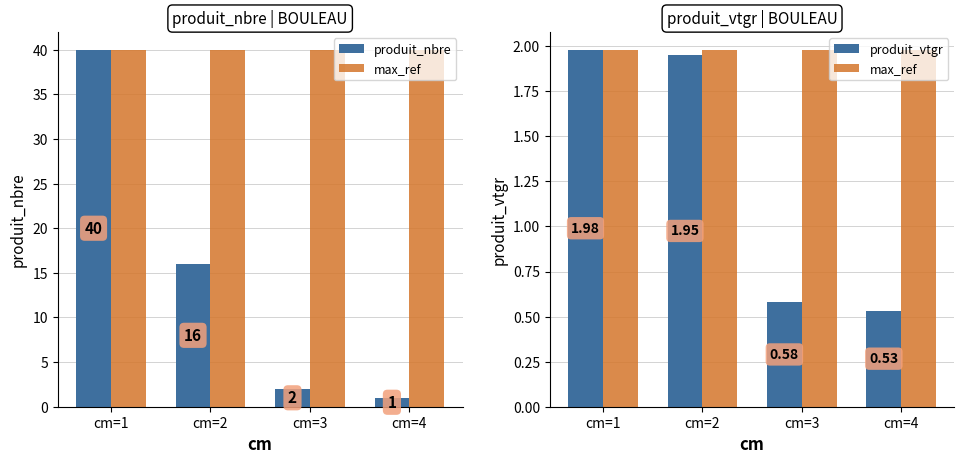

At which label does max_ref reach its peak?

cm=1